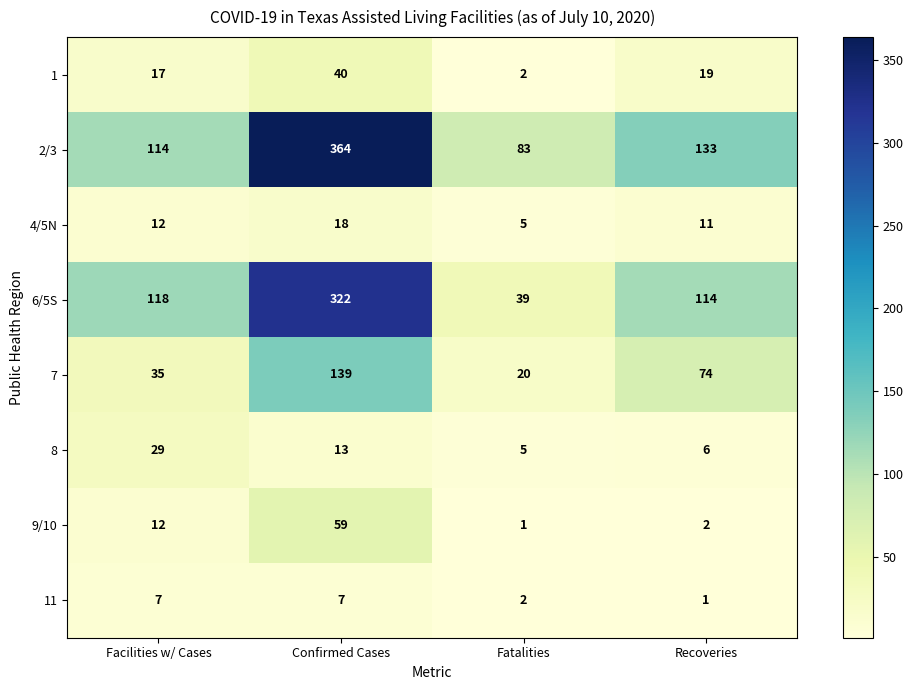

Which category has the highest value in the 1 series?

Confirmed Cases